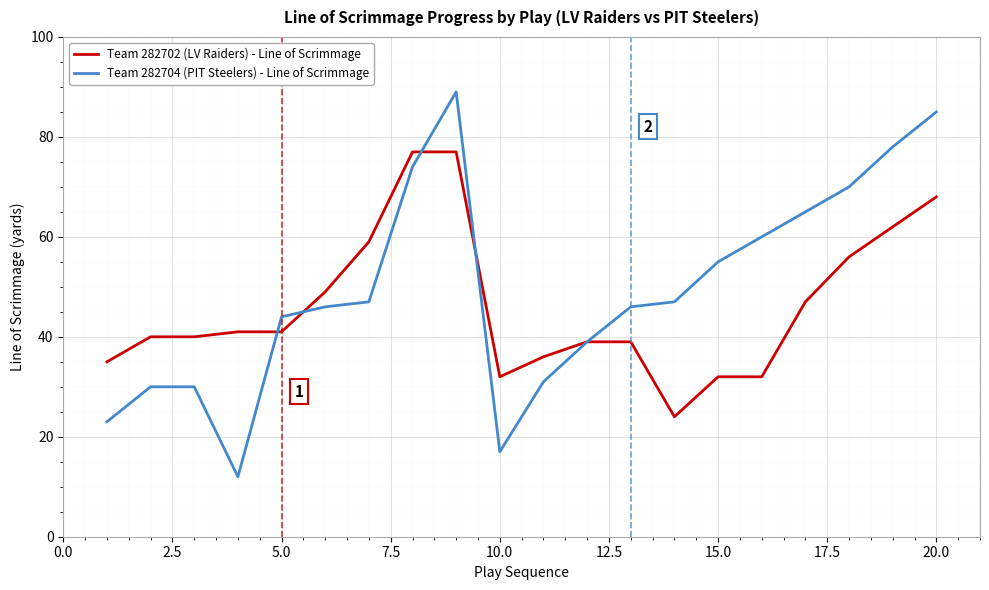

What is the maximum value for Team 282704 (PIT Steelers) - Line of Scrimmage?

89